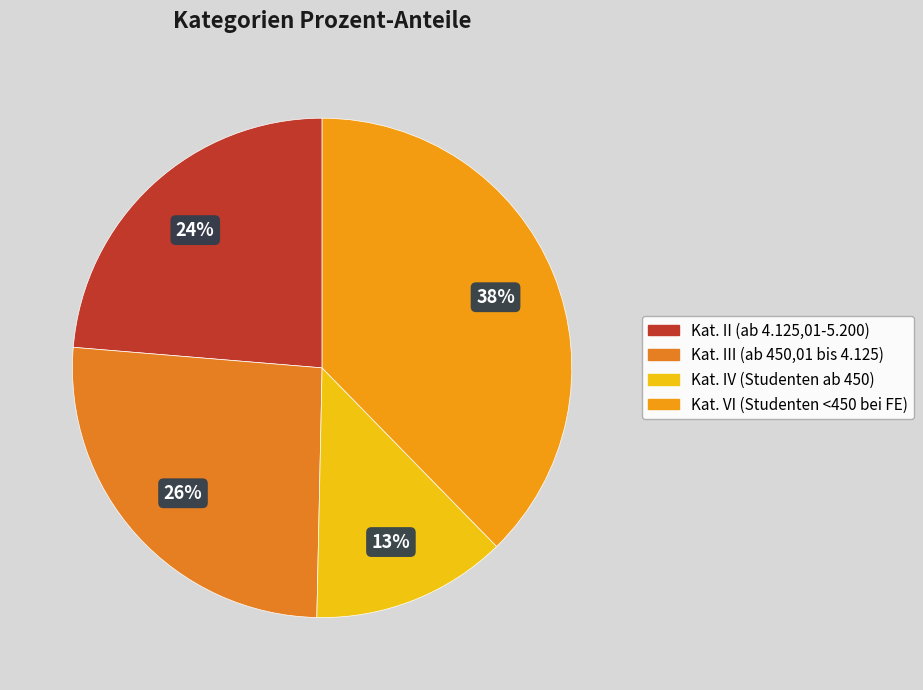

Count the number of slices in the pie.

4